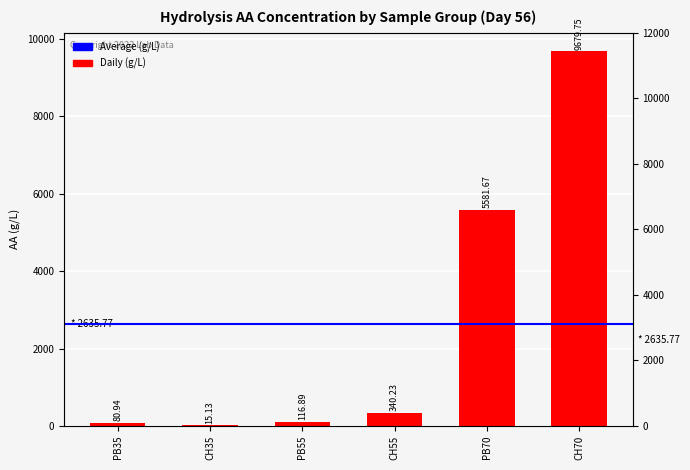

True or false: the data shows 17375.3 at CH70.

False